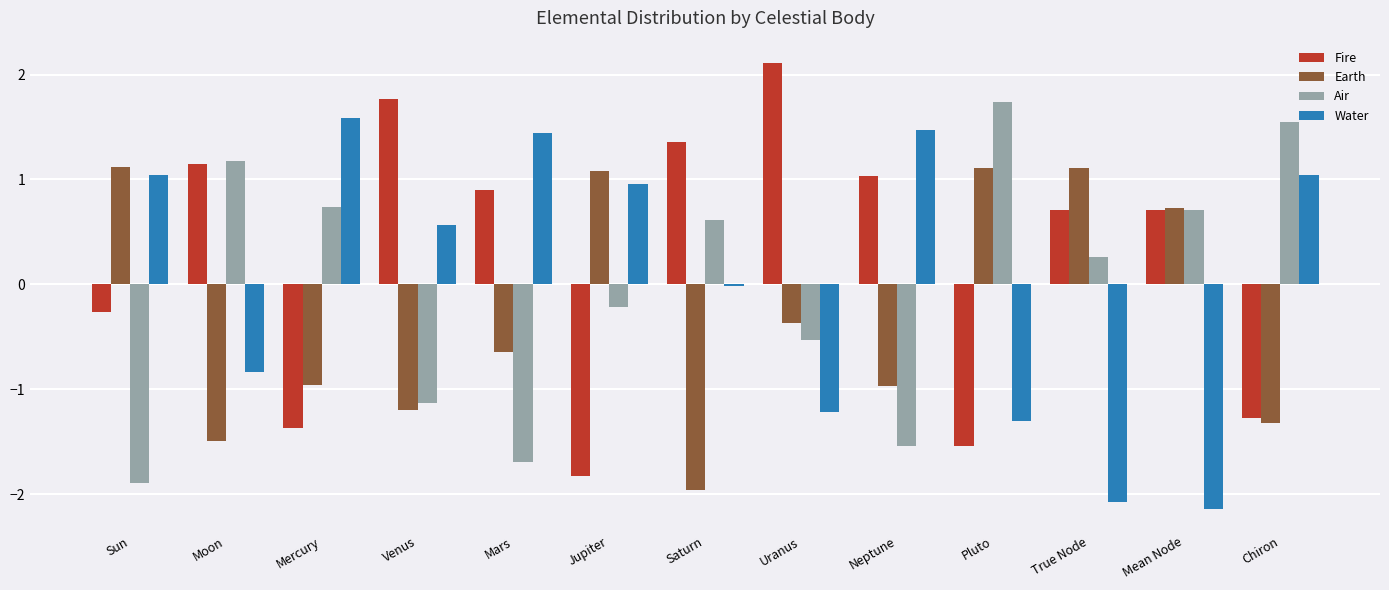

The value of Fire at Mars is 0.9. True or false?

True